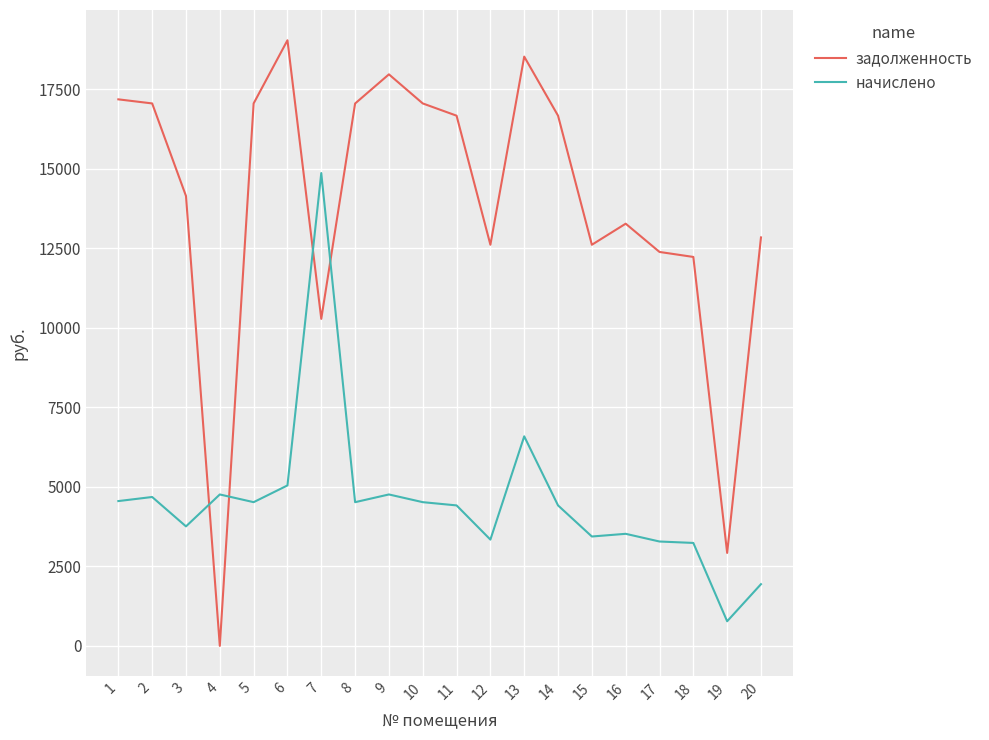

Rank the series by their maximum value, from highest to lowest.

задолженность, начислено